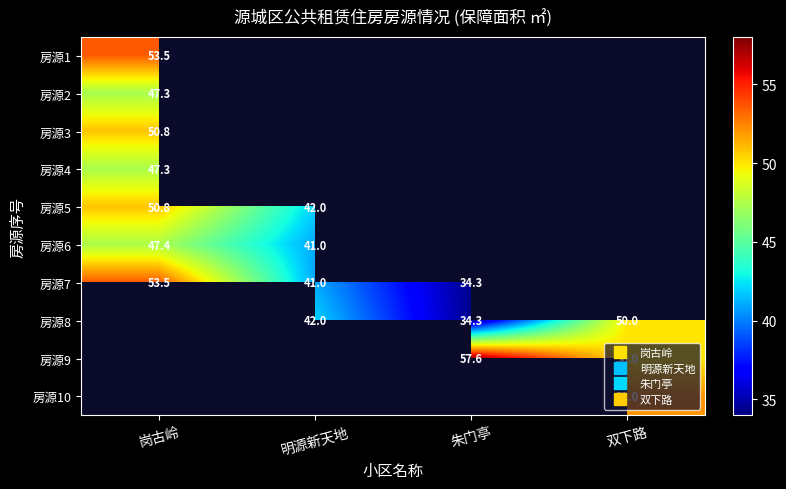

At which label is 房源7 closest to 43?

明源新天地